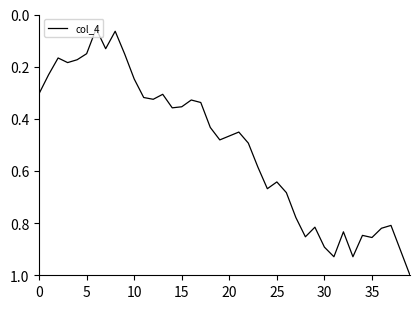

What is the sum of all values?

20.4